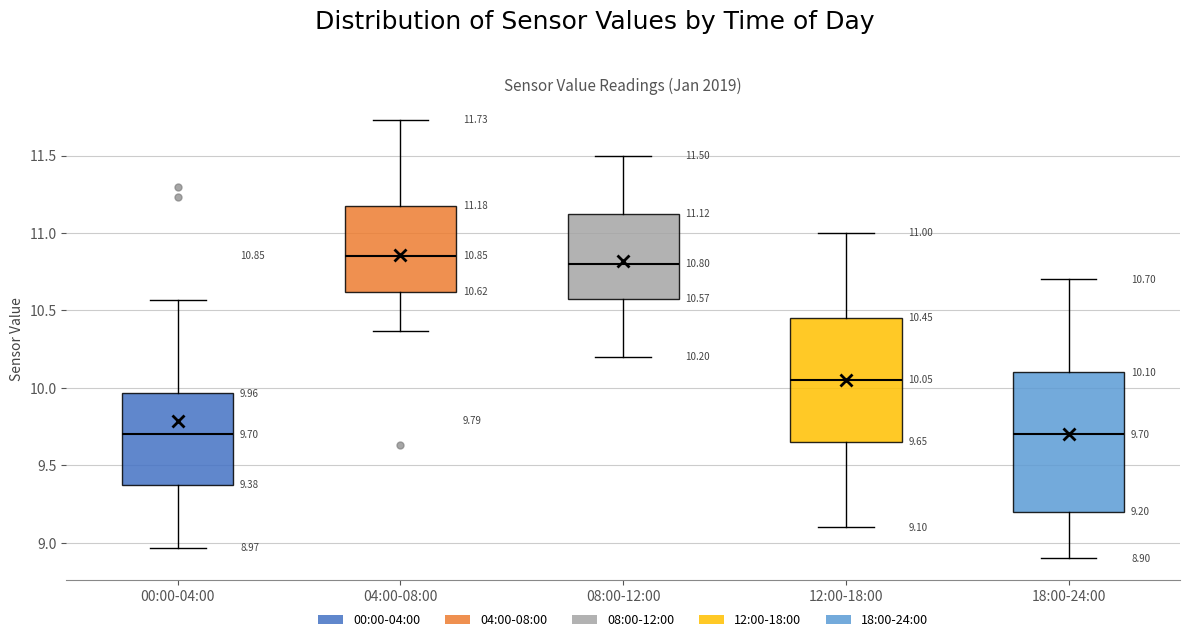

Which box has the highest median line?

04:00-08:00